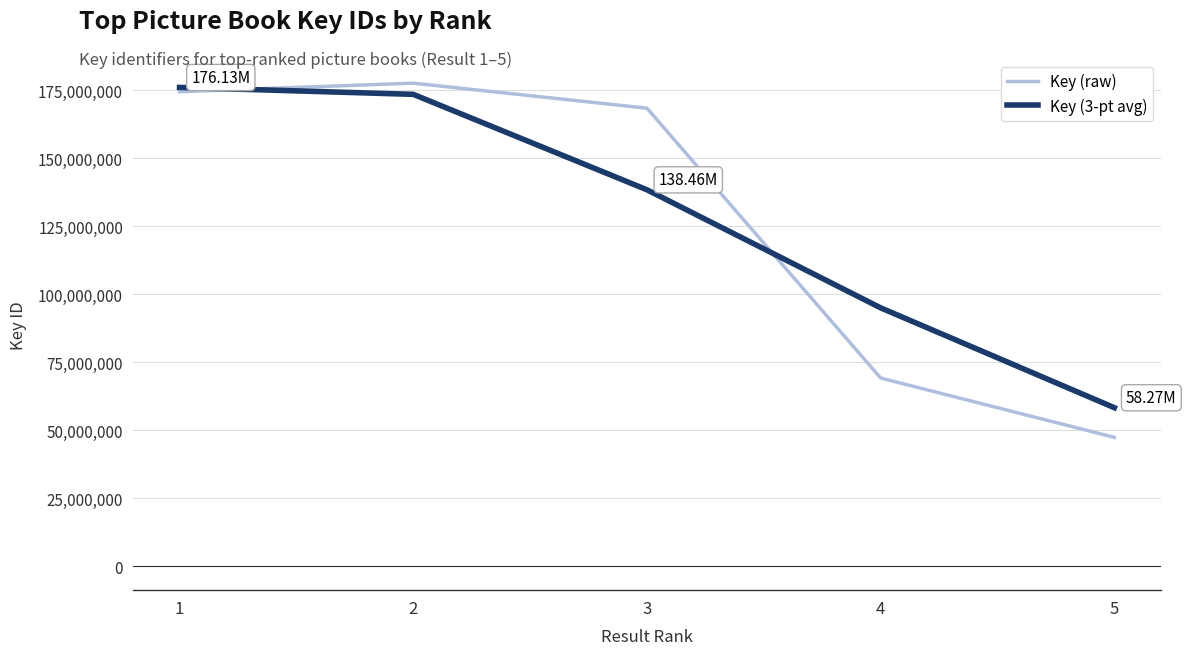

At 5, list the series in order from smallest to largest.

Key (raw), Key (3-pt avg)